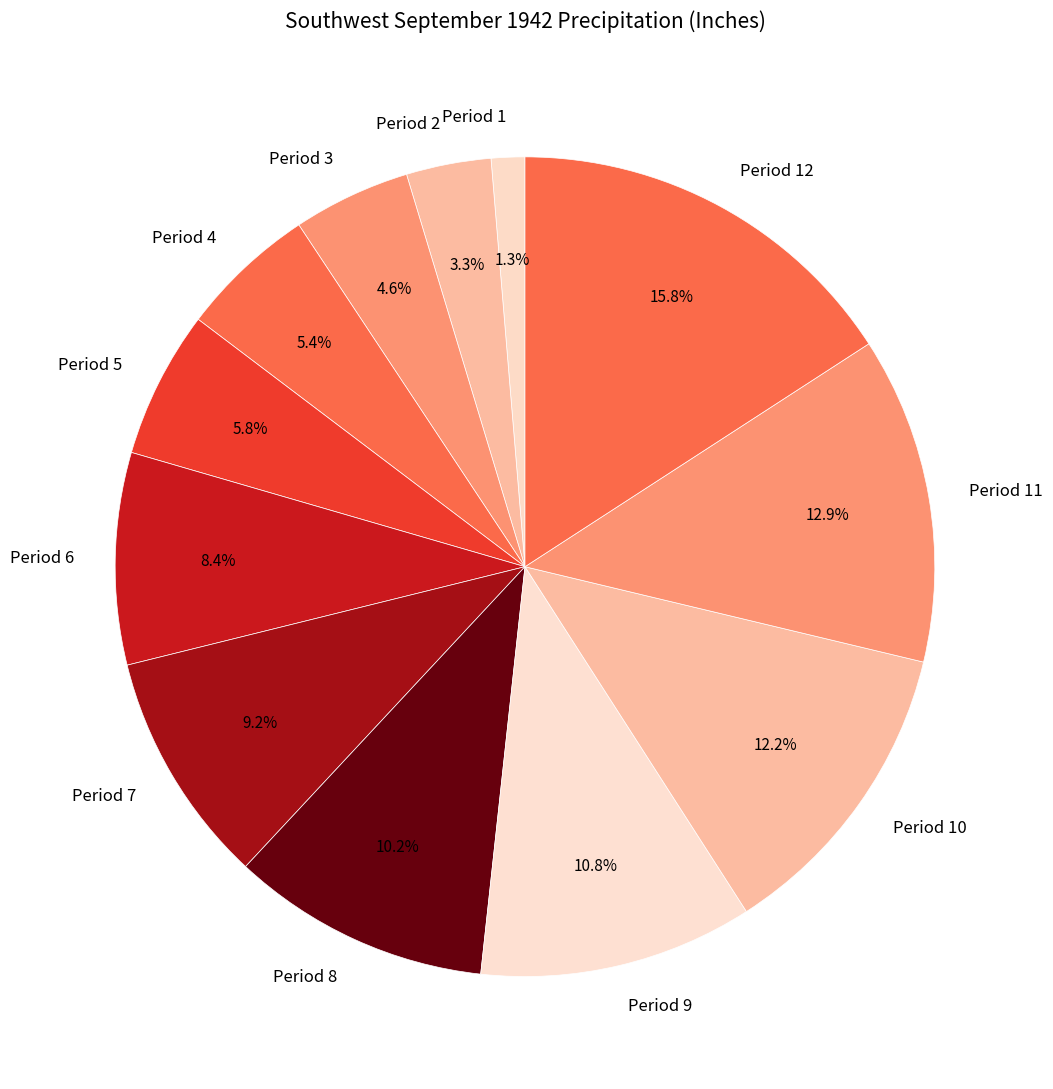

To the nearest percent, what is the difference between the Period 4 and Period 10 slice percentages?

7%